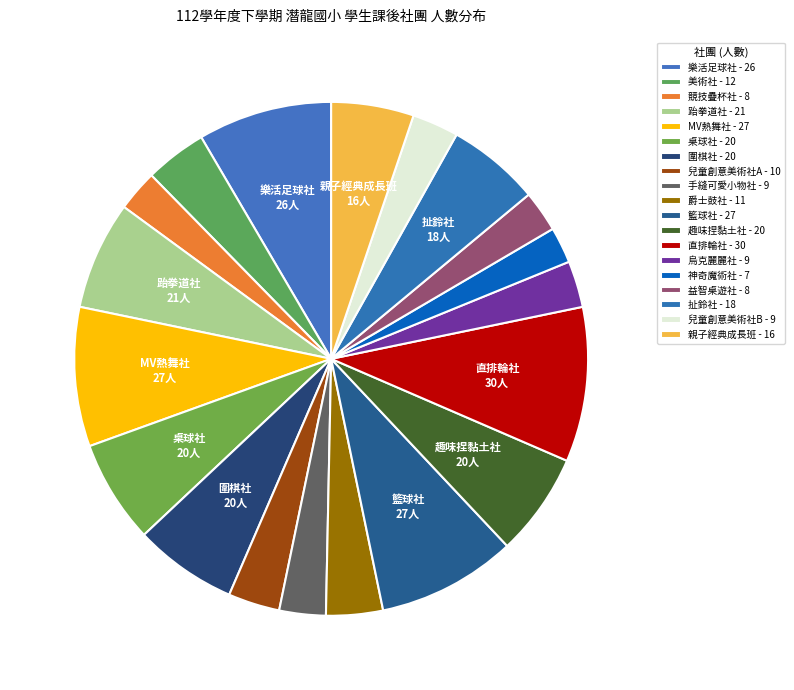

To the nearest percent, what is the difference between the largest and smallest slice percentages?

7%